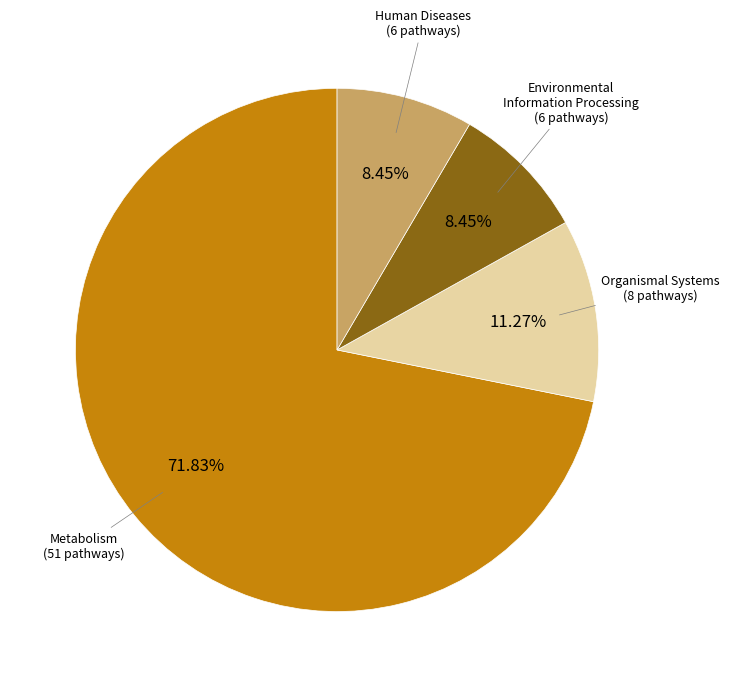

Is there a majority slice in this chart?

Yes